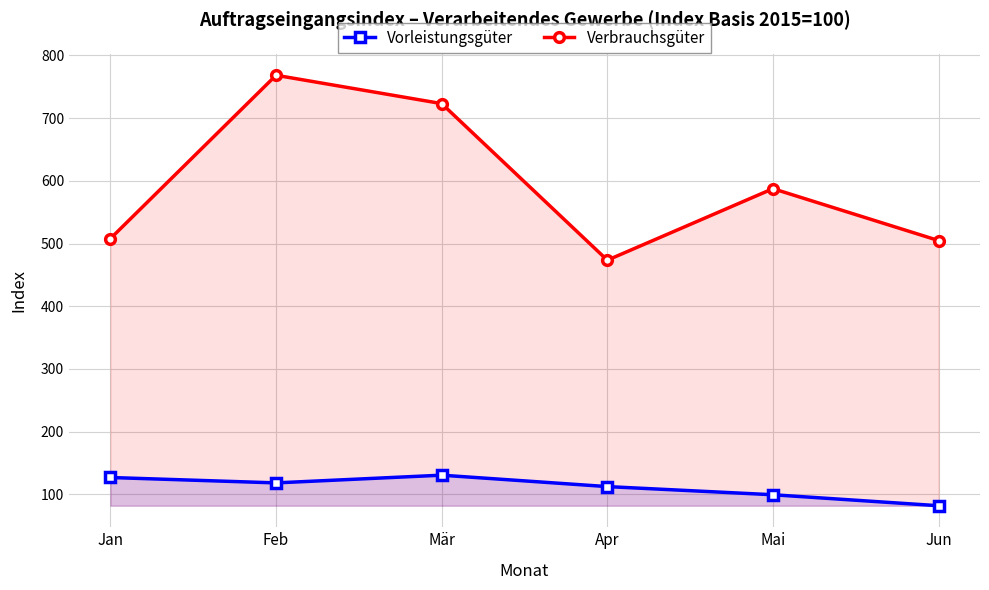

How many interior local valleys does the Verbrauchsgüter series have?

1